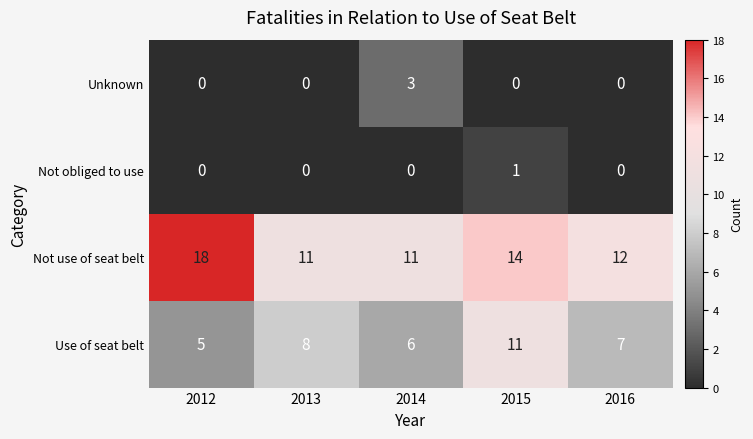

What is the greatest value displayed?

18